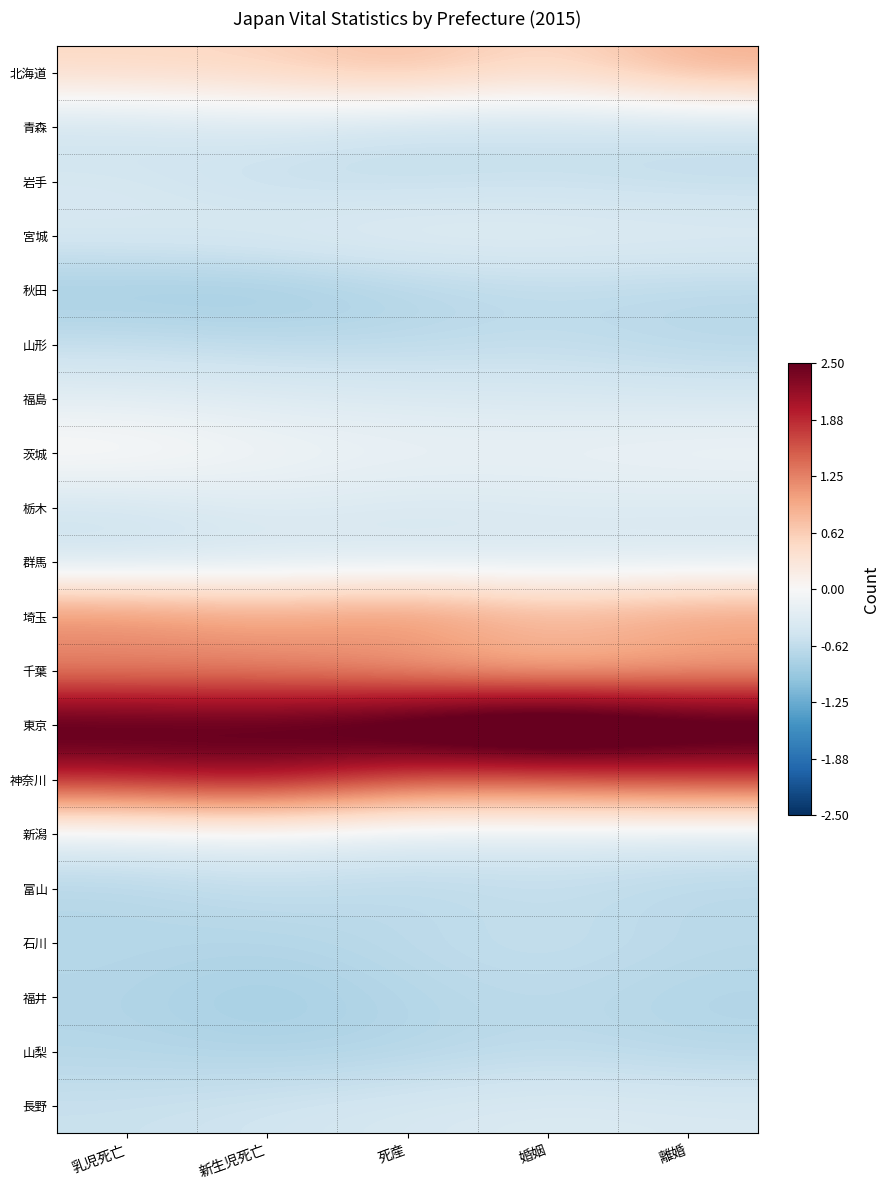

Reading left to right, extract all data points from this chart.

北海道: 乳児死亡=0.5	新生児死亡=0.6	死産=0.8	婚姻=0.4	離婚=0.9
青森: 乳児死亡=-0.6	新生児死亡=-0.4	死産=-0.6	婚姻=-0.6	離婚=-0.6
岩手: 乳児死亡=-0.4	新生児死亡=-0.6	死産=-0.6	婚姻=-0.6	離婚=-0.6
宮城: 乳児死亡=-0.4	新生児死亡=-0.3	死産=-0.2	婚姻=-0.3	離婚=-0.3
秋田: 乳児死亡=-0.9	新生児死亡=-0.9	死産=-0.7	婚姻=-0.6	離婚=-0.7
山形: 乳児死亡=-0.6	新生児死亡=-0.7	死産=-0.7	婚姻=-0.6	離婚=-0.7
福島: 乳児死亡=-0.3	新生児死亡=-0.3	死産=-0.4	婚姻=-0.4	離婚=-0.4
茨城: 乳児死亡=0.1	新生児死亡=-0.1	死産=-0.1	婚姻=-0.2	離婚=-0.1
栃木: 乳児死亡=-0.5	新生児死亡=-0.3	死産=-0.4	婚姻=-0.4	離婚=-0.4
群馬: 乳児死亡=-0.5	新生児死亡=-0.4	死産=-0.4	婚姻=-0.4	離婚=-0.4
埼玉: 乳児死亡=1.3	新生児死亡=1.1	死産=1.3	婚姻=0.9	離婚=1.2
千葉: 乳児死亡=1.1	新生児死亡=1.1	死産=0.9	婚姻=0.7	離婚=0.9
東京: 乳児死亡=2.9	新生児死亡=2.8	死産=3.1	婚姻=3.5	離婚=3.1
神奈川: 乳児死亡=1.9	新生児死亡=2.2	死産=1.6	婚姻=1.6	離婚=1.8
新潟: 乳児死亡=-0.3	新生児死亡=-0.2	死産=-0.4	婚姻=-0.4	離婚=-0.4
富山: 乳児死亡=-0.7	新生児死亡=-0.6	死産=-0.7	婚姻=-0.6	離婚=-0.7
石川: 乳児死亡=-0.7	新生児死亡=-0.7	死産=-0.6	婚姻=-0.6	離婚=-0.7
福井: 乳児死亡=-0.7	新生児死亡=-0.9	死産=-0.7	婚姻=-0.7	離婚=-0.8
山梨: 乳児死亡=-0.7	新生児死亡=-0.8	死産=-0.7	婚姻=-0.6	離婚=-0.7
長野: 乳児死亡=-0.6	新生児死亡=-0.5	死産=-0.4	婚姻=-0.4	離婚=-0.4